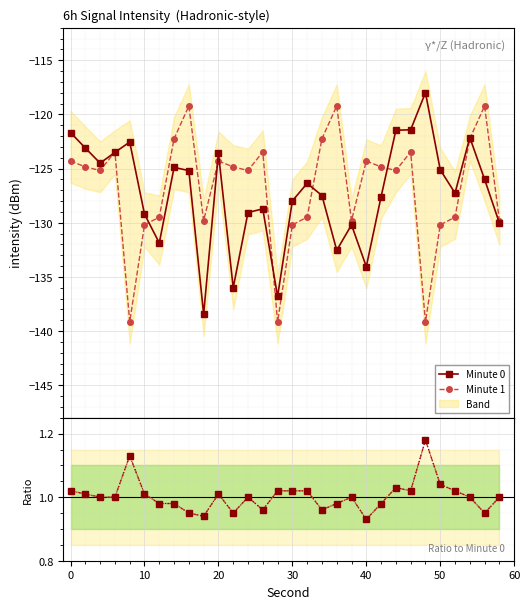

What is the value of the Minute 1 point at the 19th from the left?

-119.2